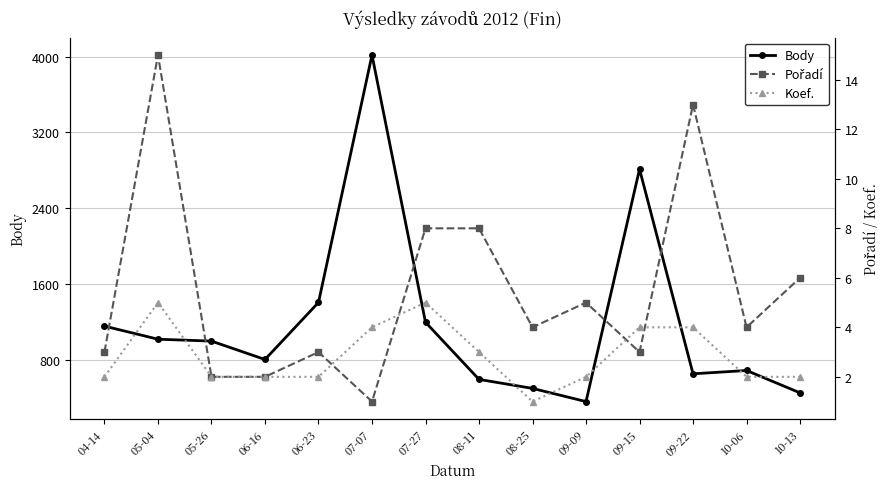

True or false: Body and Koef. cross at least once.

False